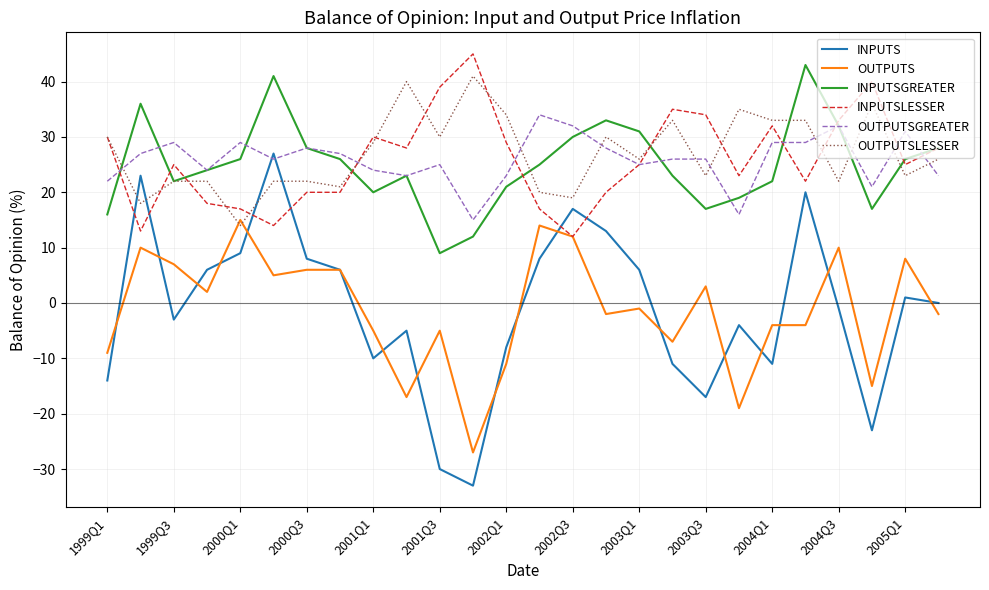

What is the maximum value shown in the chart?

45